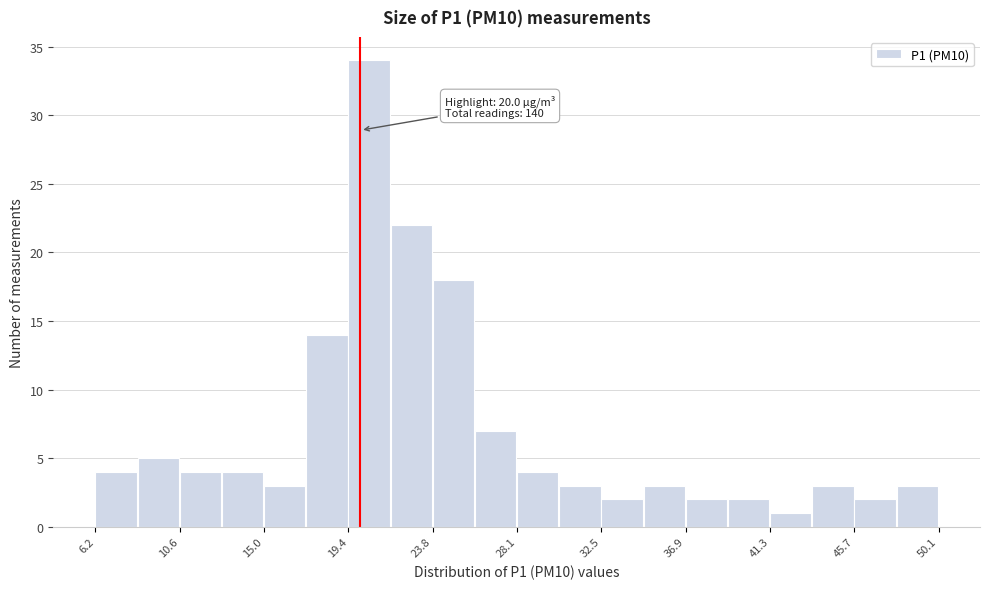

Which range on the x-axis has the tallest bar?

19.5 to 21.5